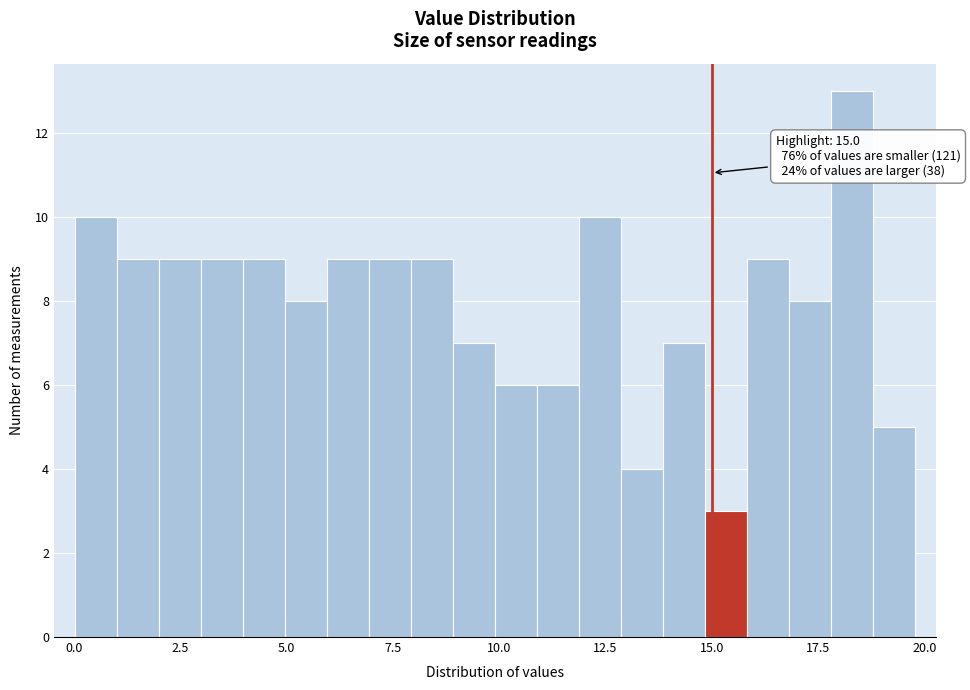

Read against the x-axis, roughly where is the centre of the tallest bar?

18.5